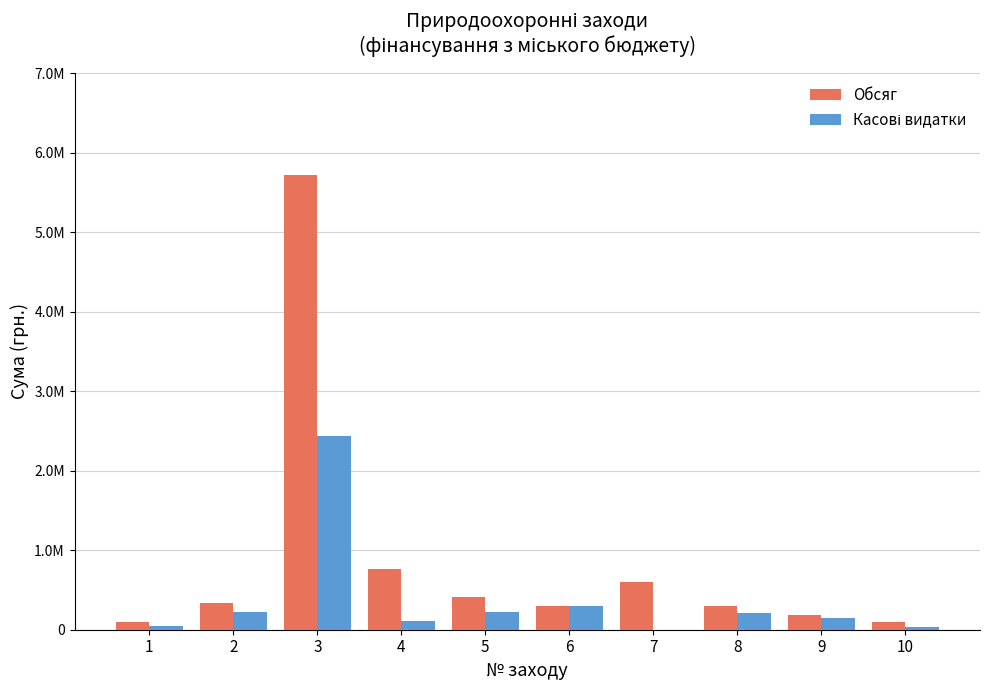

Does the chart contain stacked bars?

No